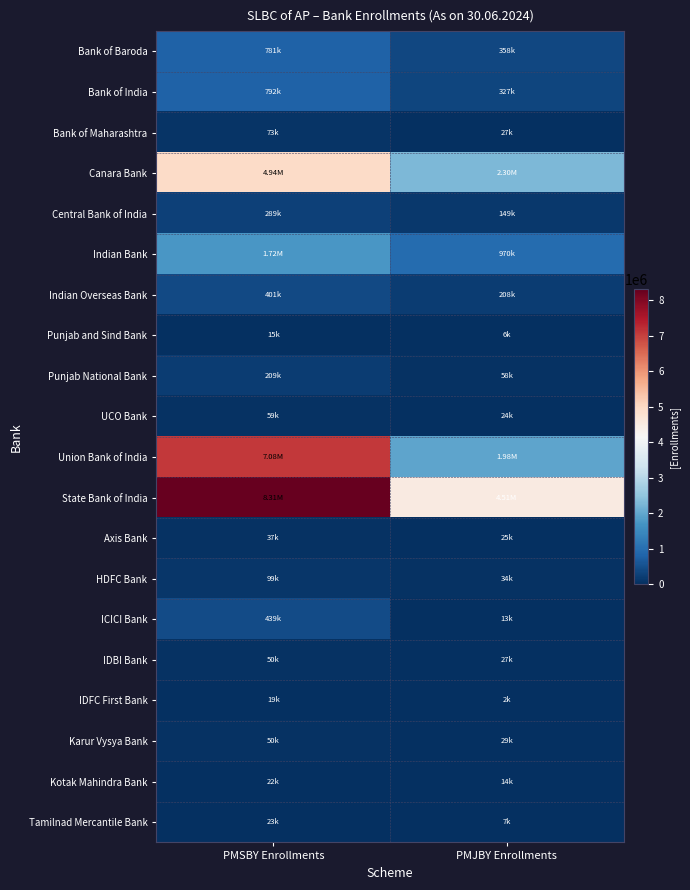

Which series changed the most between PMSBY Enrollments and PMJBY Enrollments?

Union Bank of India